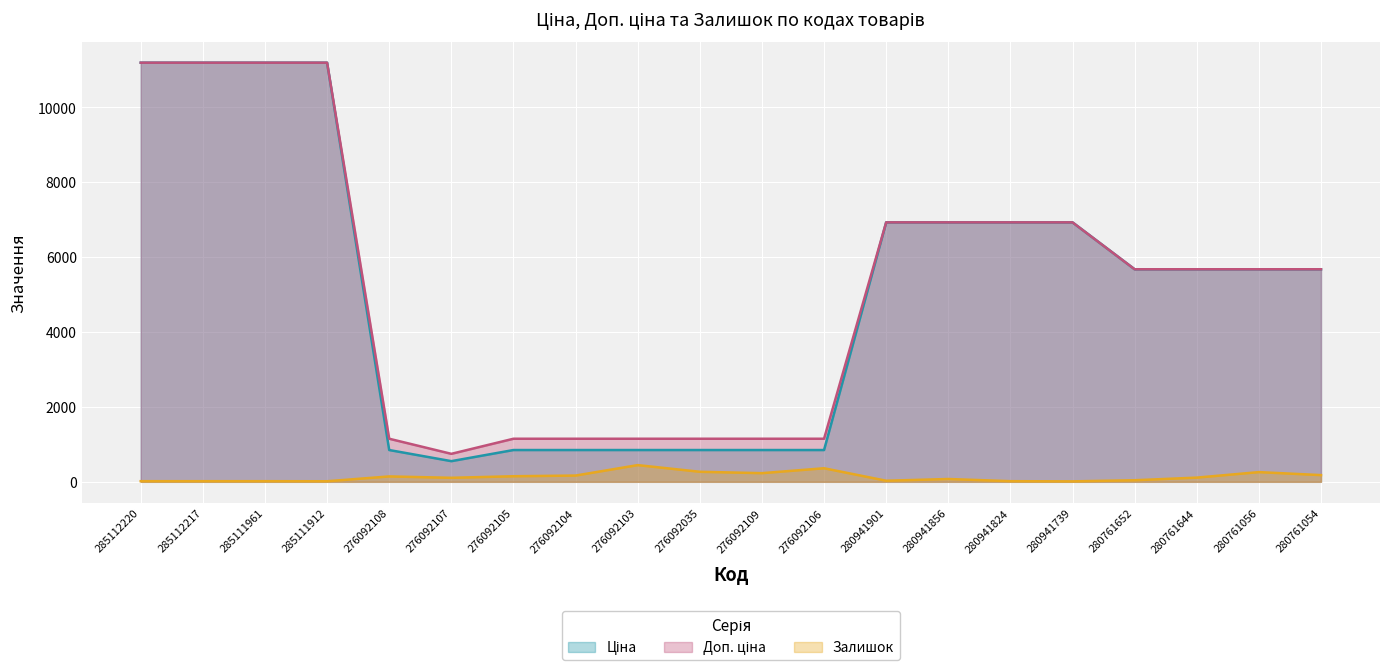

True or false: Ціна and Залишок cross at least once.

False